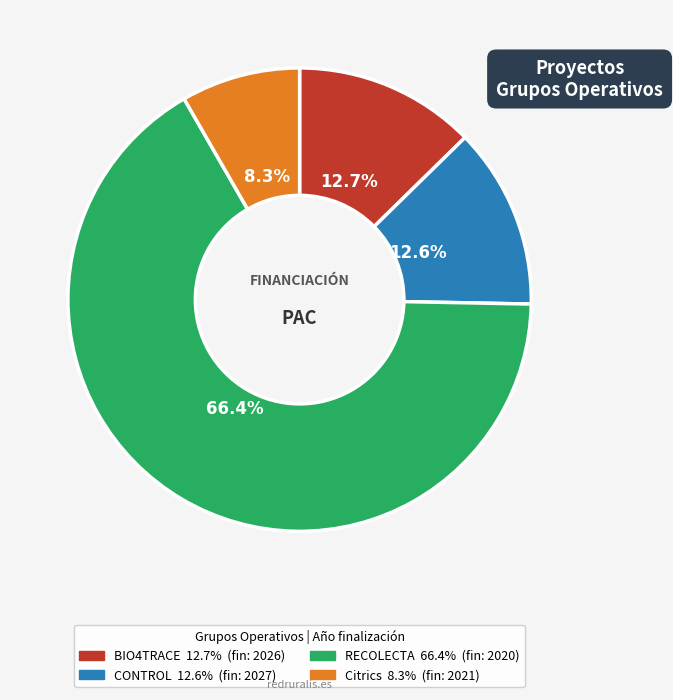

What is the ratio of the value at RECOLECTA to the value at Citrics?

8.0